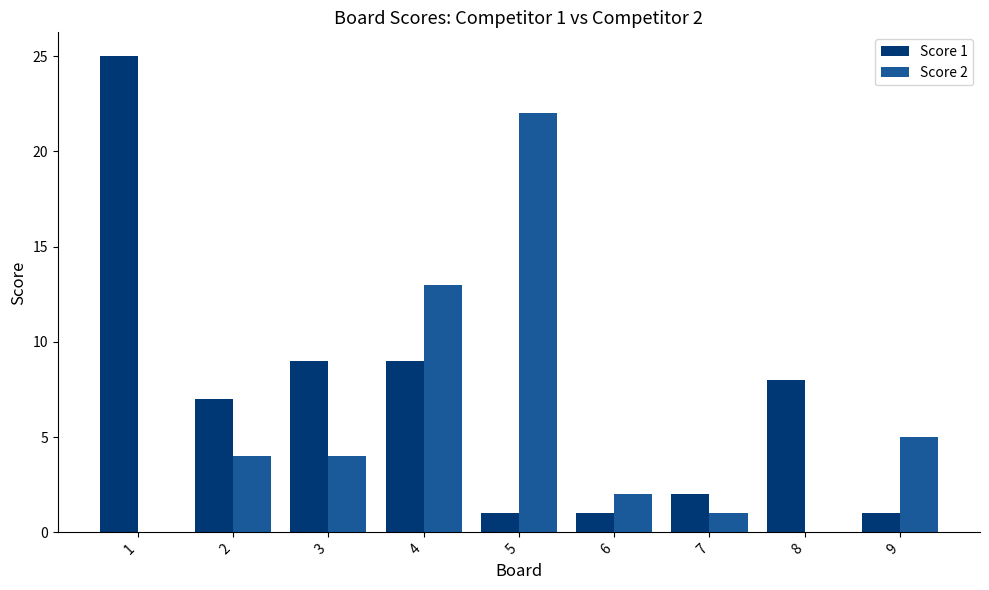

Between 4 and 8, which series saw the biggest shift?

Score 2